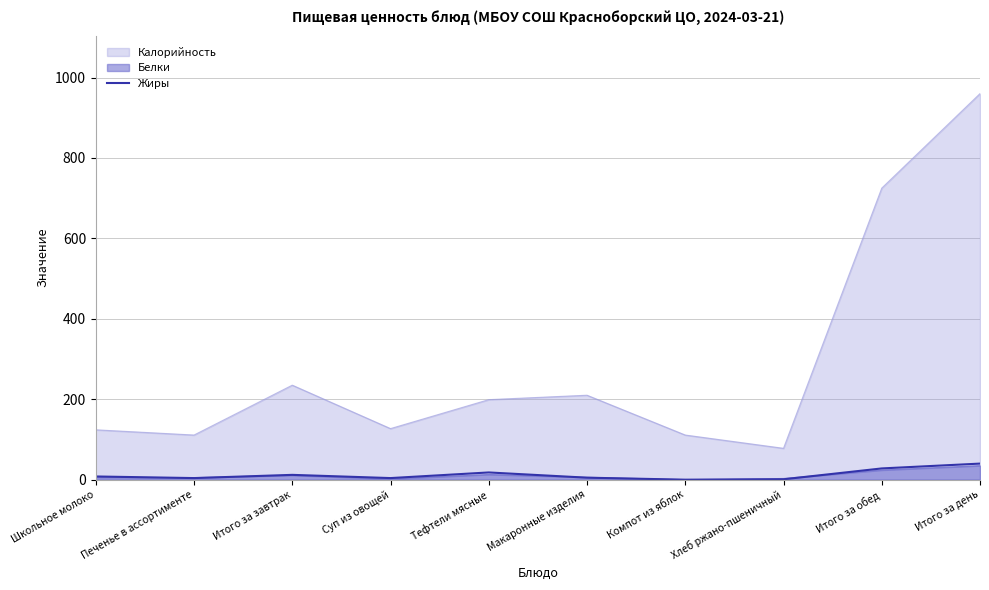

Where is the first local minimum?

Печенье в ассортименте